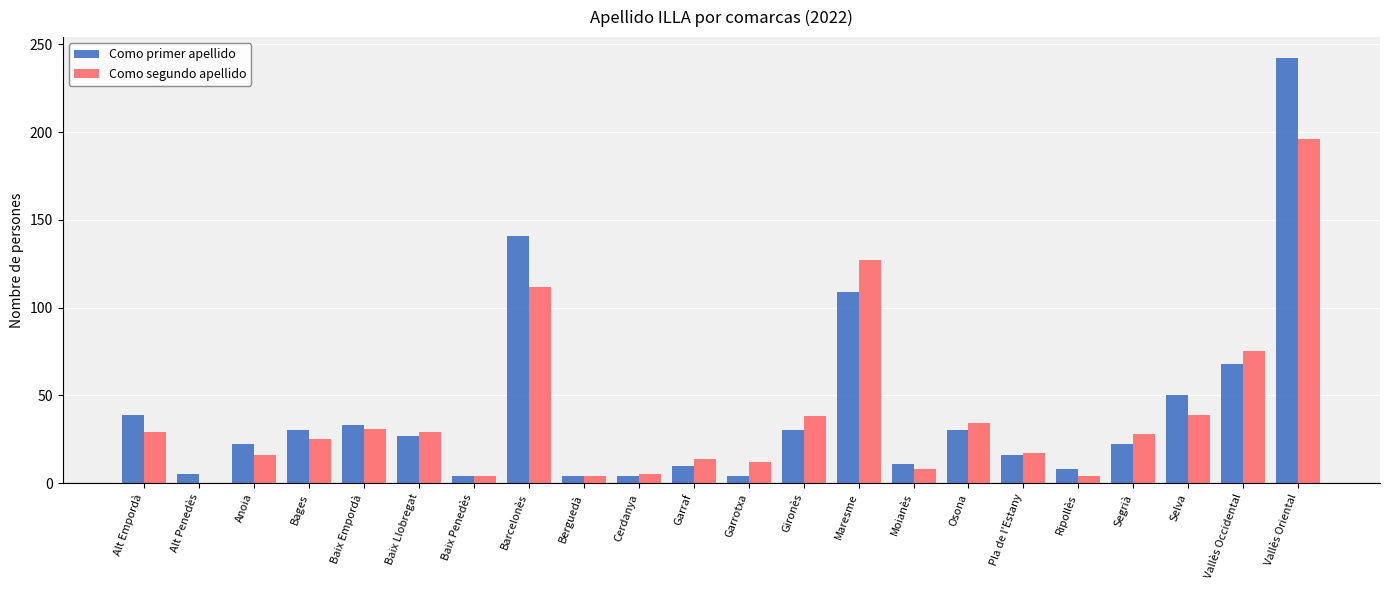

At which label does Como segundo apellido reach its peak?

Vallès Oriental